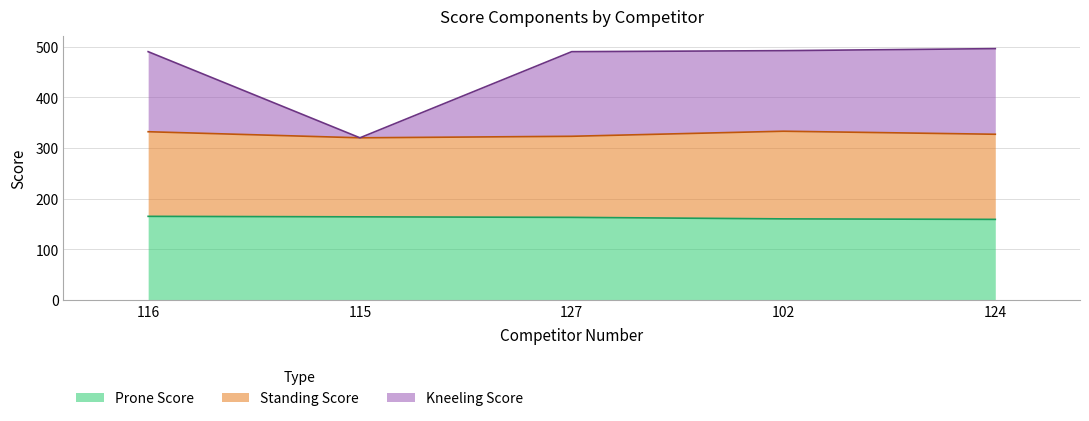

Which category has the lowest value in the Prone Score series?

124